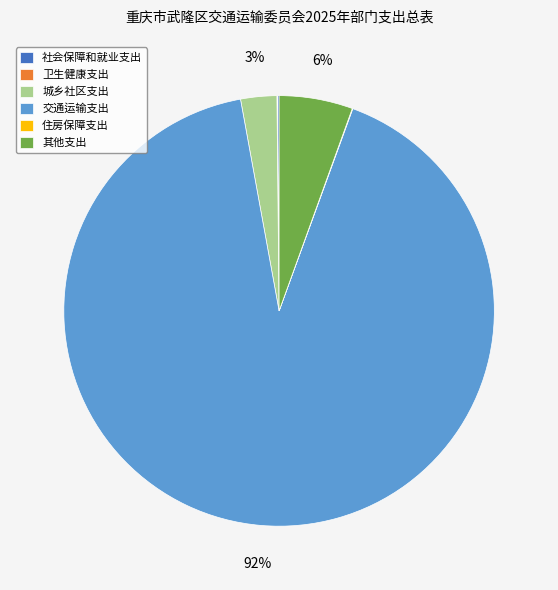

To the nearest percent, what is the average slice percentage?

17%